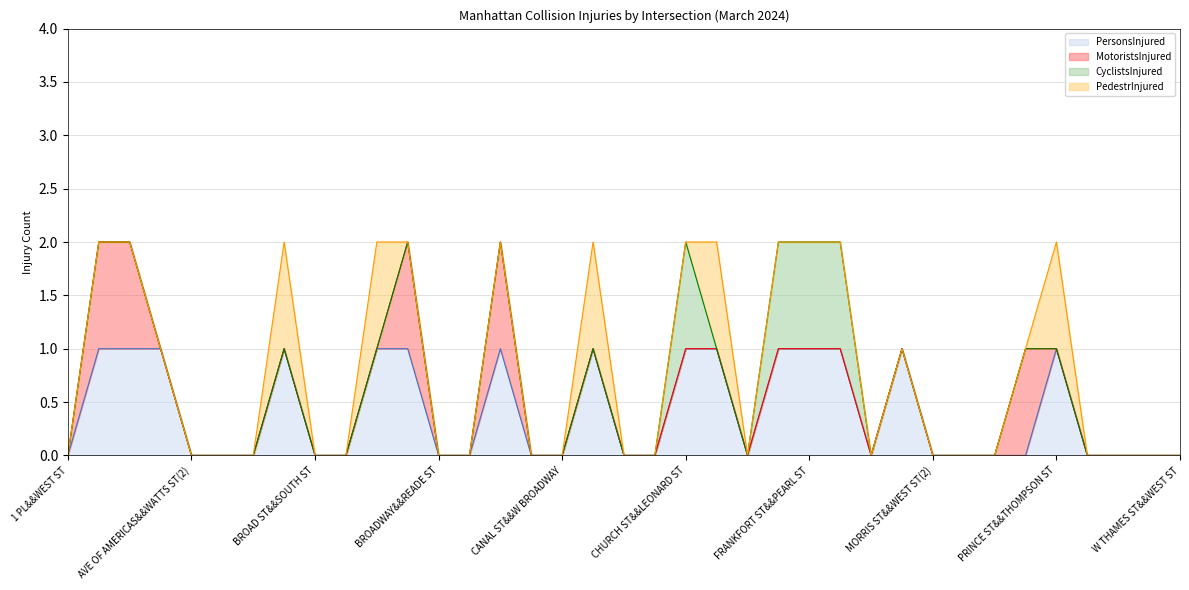

At which label does PedestrInjured reach its peak?

BEEKMAN ST&&PARK ROW